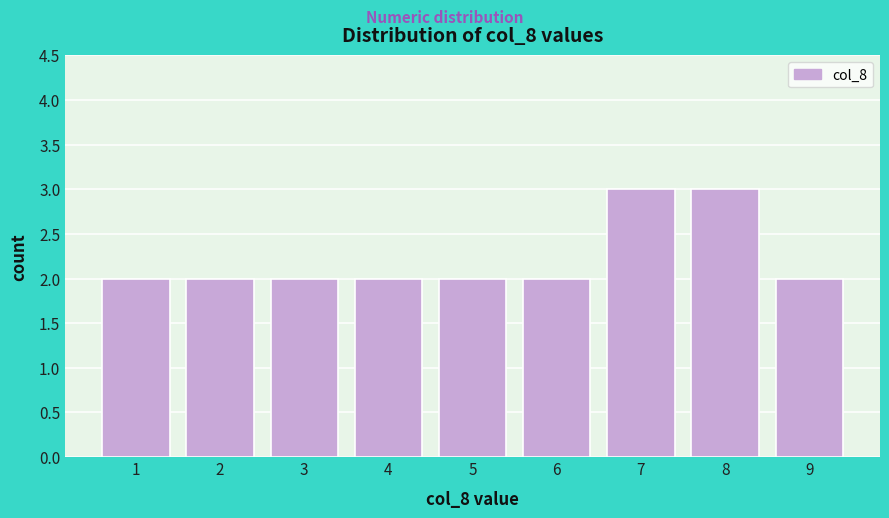

Reading left to right, list every bar in this chart as the range it spans on the x-axis followed by its height. The values are not printed on the chart, so give them approximately, as read against the axis.

0.5 to 1.5: 2
1.5 to 2.5: 2
2.5 to 3.5: 2
3.5 to 4.5: 2
4.5 to 5.5: 2
5.5 to 6.5: 2
6.5 to 7.5: 3
7.5 to 8.5: 3
8.5 to 9.5: 2